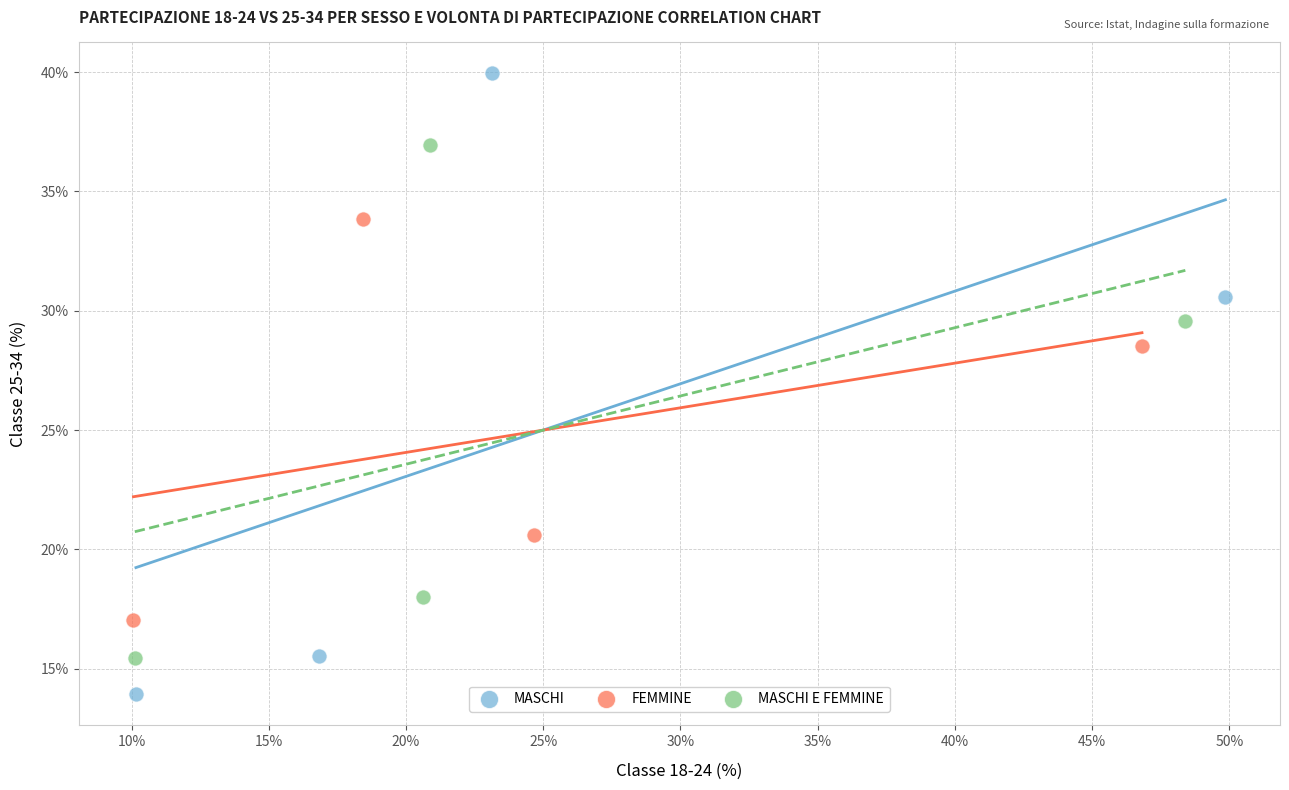

Which series contains the lowest Y value?

MASCHI